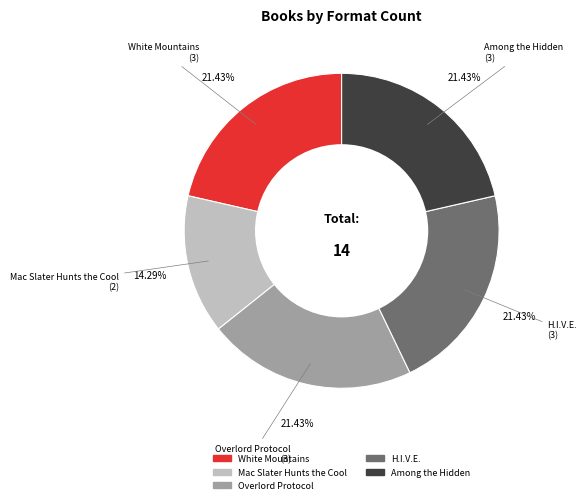

Is Mac Slater Hunts the Cool the majority of the pie?

No